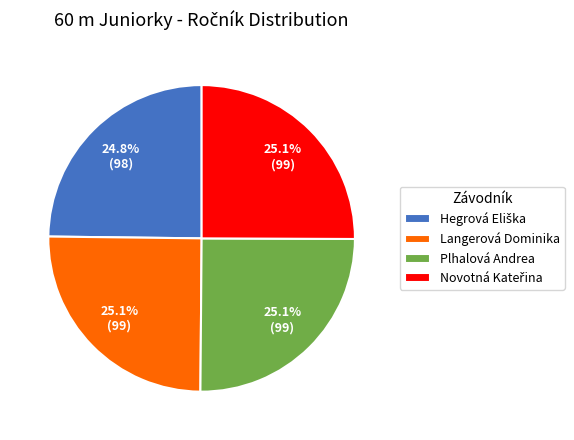

Approximately how many times larger is the value at Plhalová Andrea compared to Langerová Dominika?

1.0